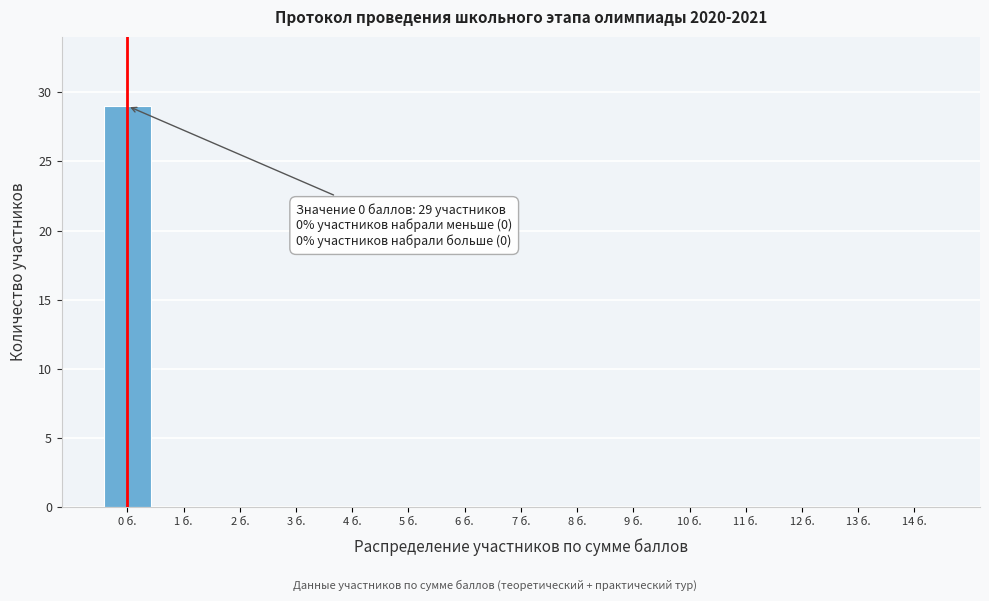

Reading left to right, list all the values displayed in this chart.

0 б.=29	1 б.=0	2 б.=0	3 б.=0	4 б.=0	5 б.=0	6 б.=0	7 б.=0	8 б.=0	9 б.=0	10 б.=0	11 б.=0	12 б.=0	13 б.=0	14 б.=0